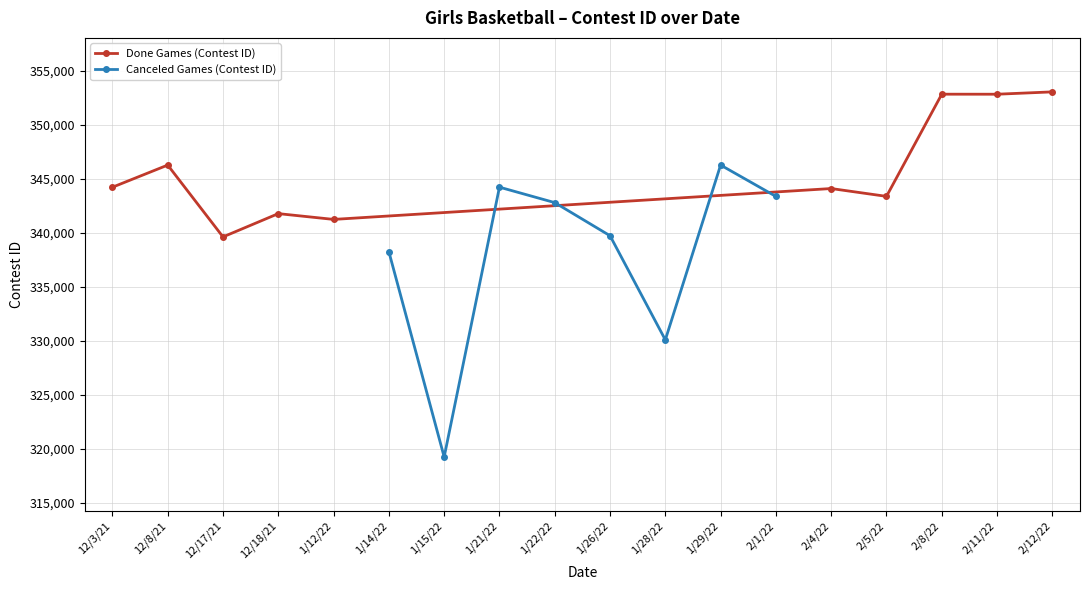

Reading left to right, transcribe all the data shown in this chart.

344213	346264	339611	341768	341232	338239	319232	344218	342787	339720	330077	346265	343362	344091	343366	352829	352826	353043